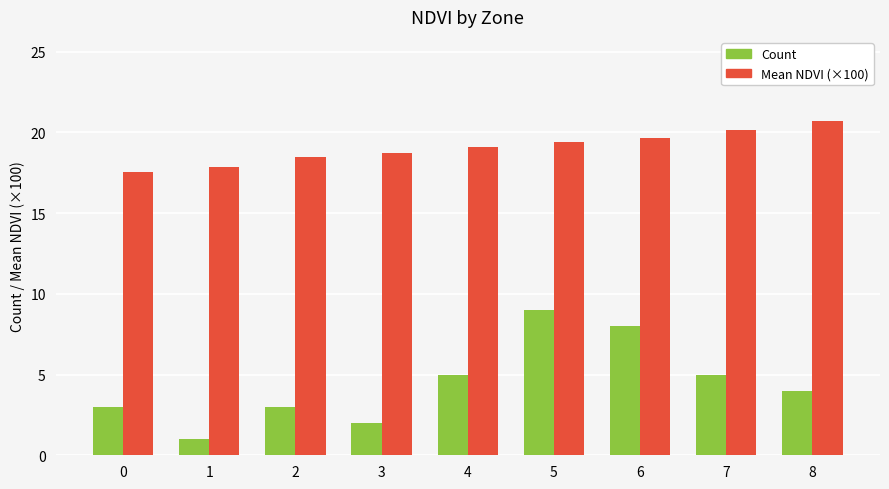

What is the value of the Mean NDVI (×100) bar at the 1st from the left?

17.6